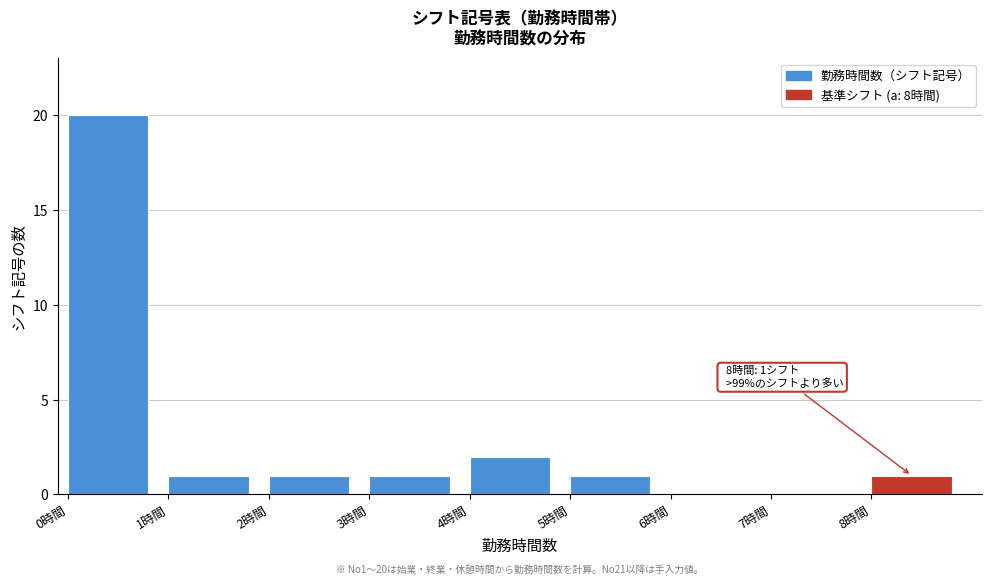

Which range on the x-axis has the tallest bar?

0 to 1